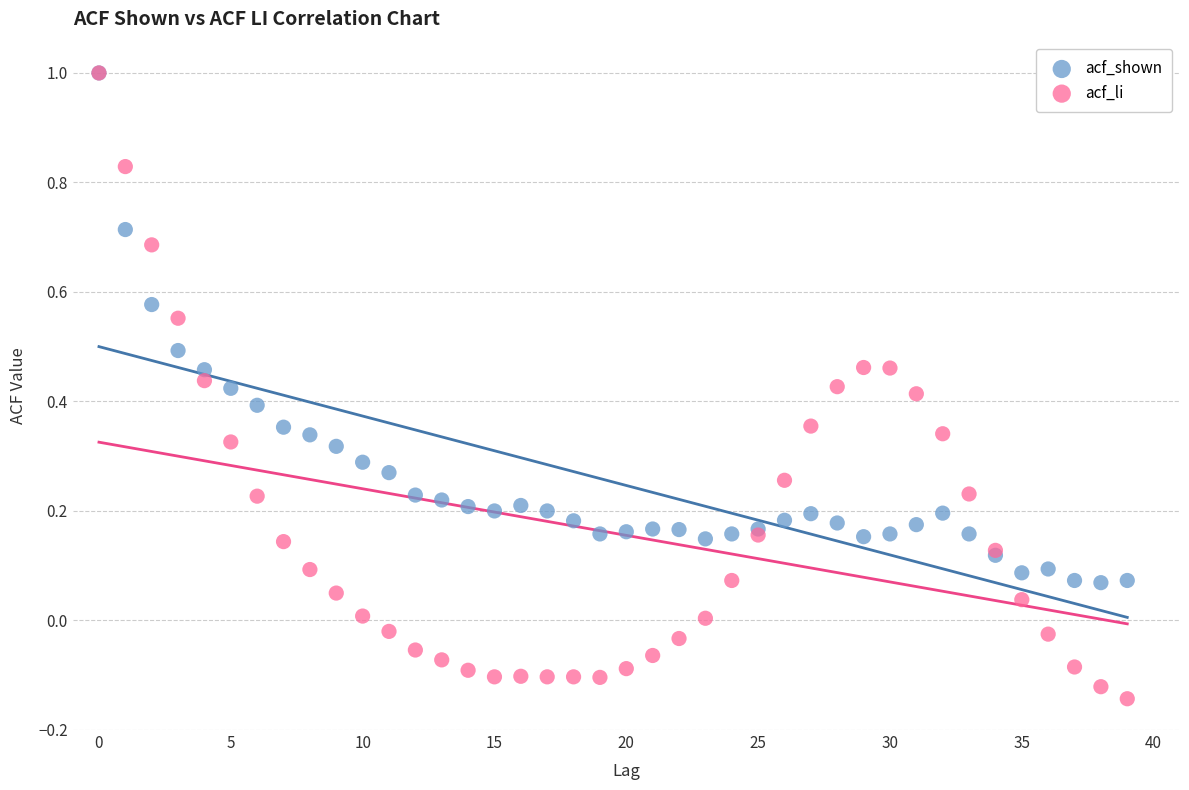

What are all the series names shown in the legend?

acf_shown, acf_li